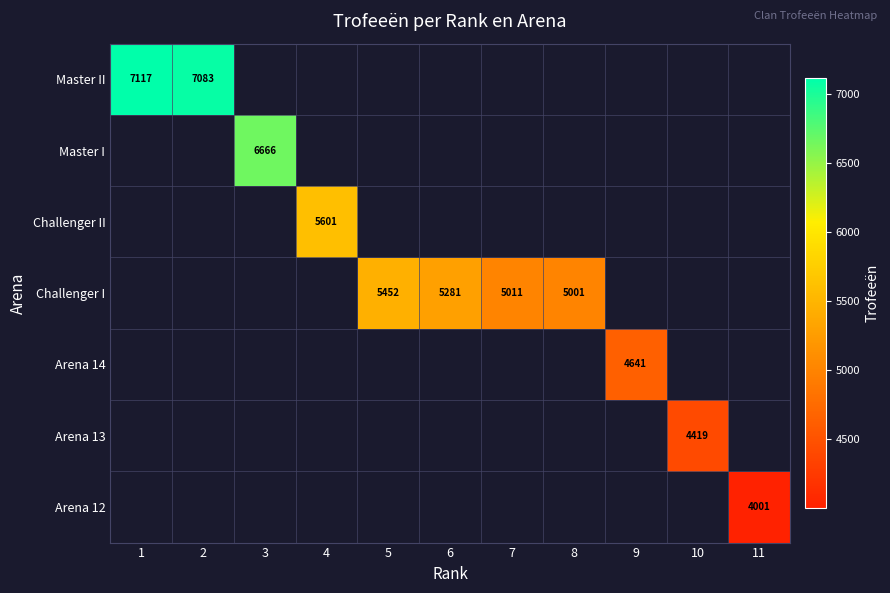

At which category does the chart reach its minimum across all series?

11